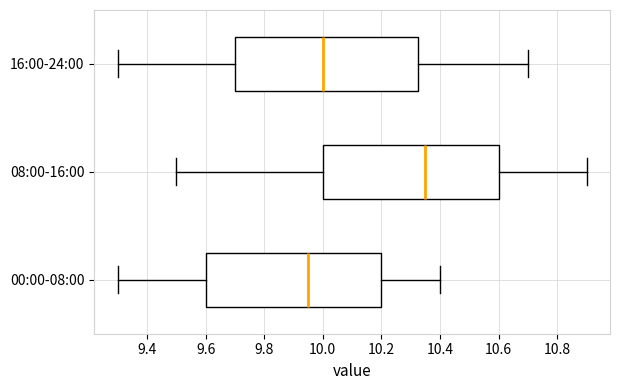

Where does the left whisker of the box for 16:00-24:00 end on the x-axis? The values are not printed on the chart, so give them approximately, as read against the axis.

9.30